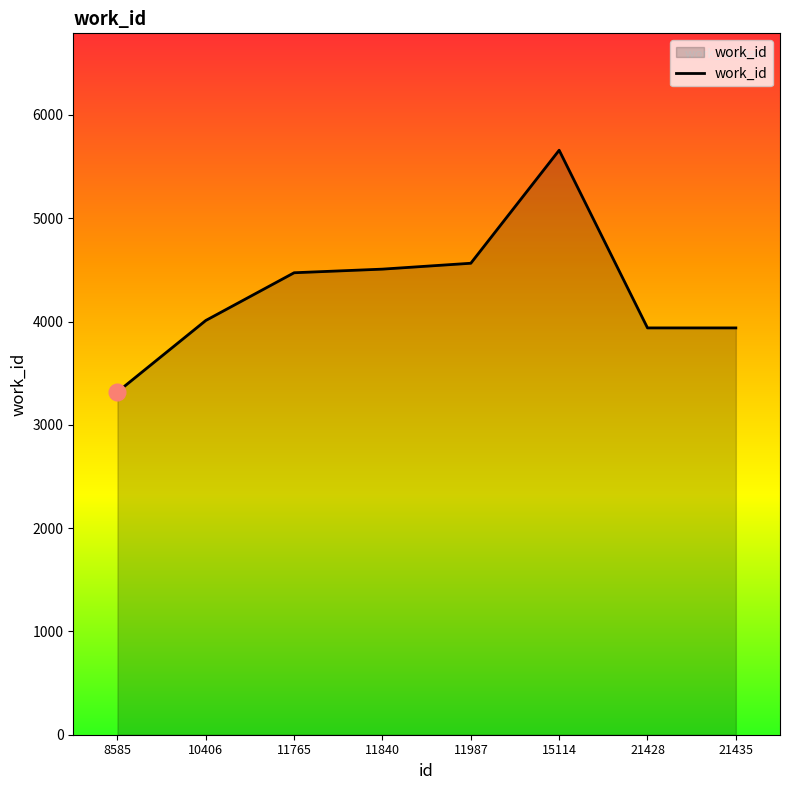

Reading left to right, extract all data points from this chart.

8585=3318	10406=4010	11765=4472	11840=4507	11987=4564	15114=5658	21428=3938	21435=3938